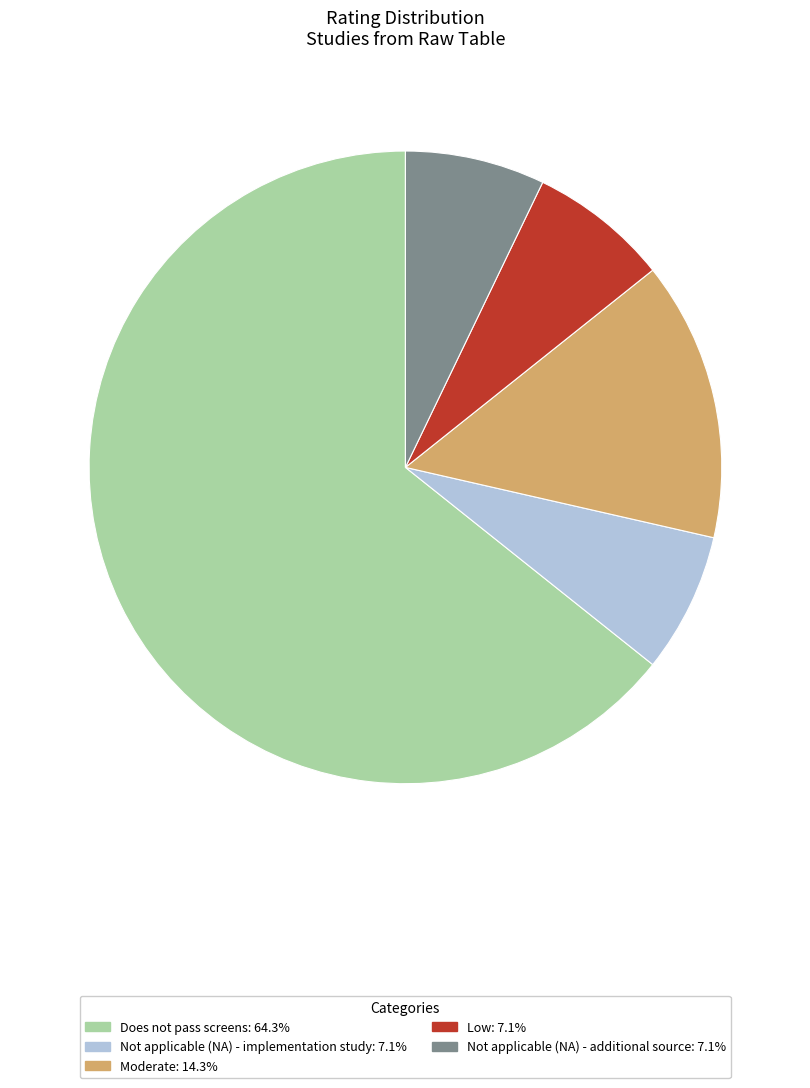

What is the ratio of the value at Low: 7.1% to the value at Not applicable (NA) - additional source: 7.1%?

1.0